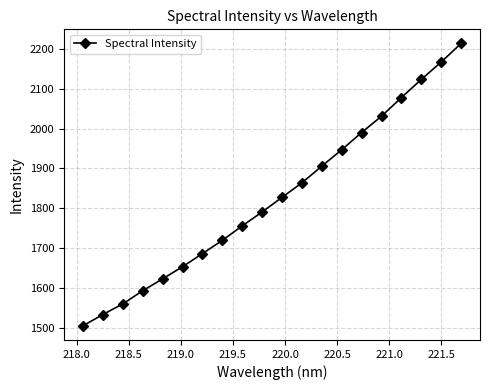

What is the maximum value shown in the chart?

2213.2